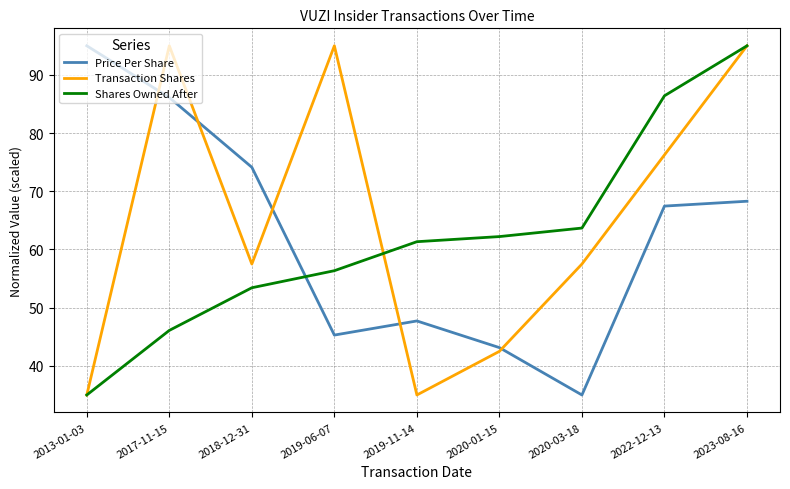

What is the sum of all Price Per Share values?

562.1